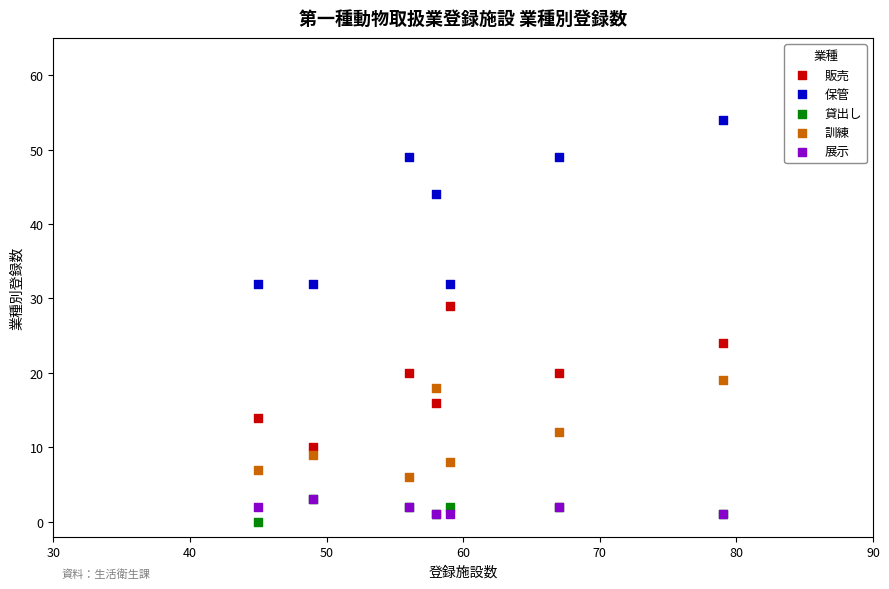

What are all the series names shown in the legend?

販売, 保管, 貸出し, 訓練, 展示